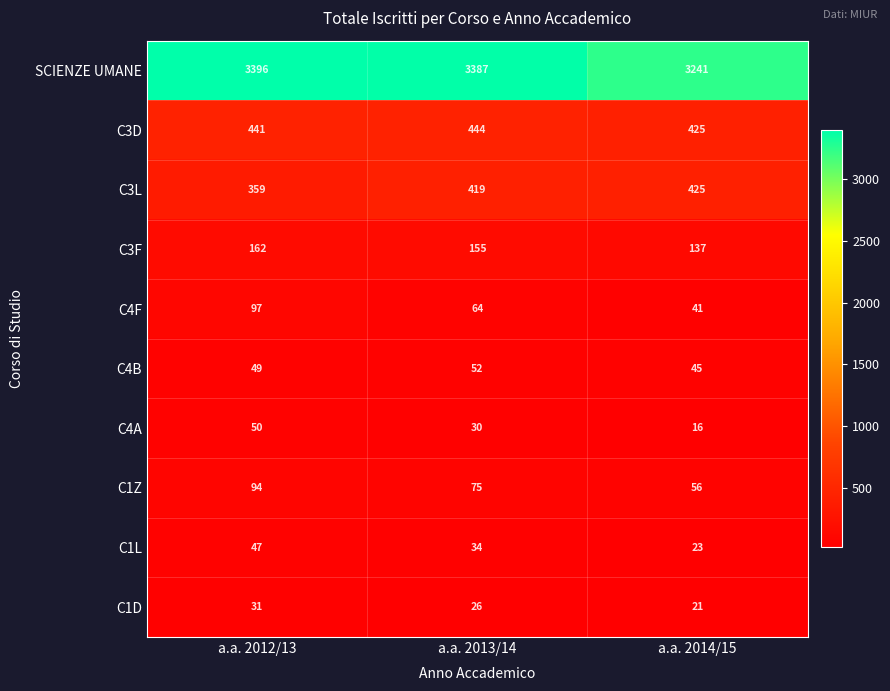

Count the number of data series in this chart.

10